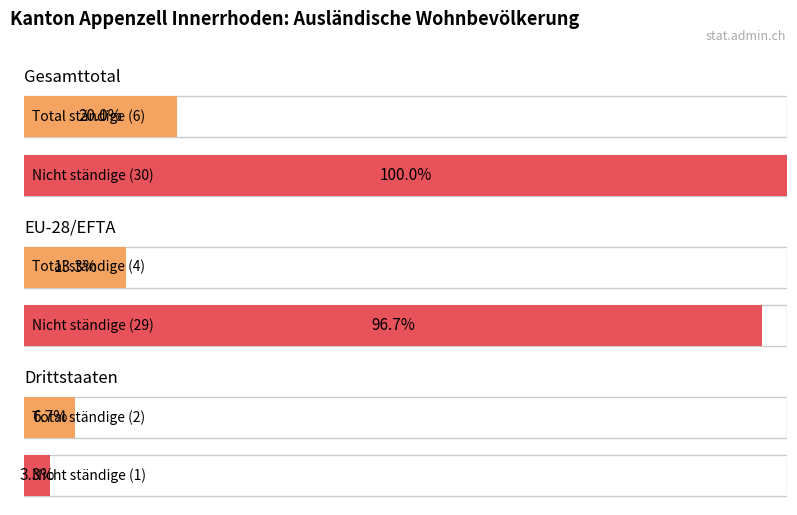

The Total ständige series shows 4 at EU-28/EFTA. True or false?

True